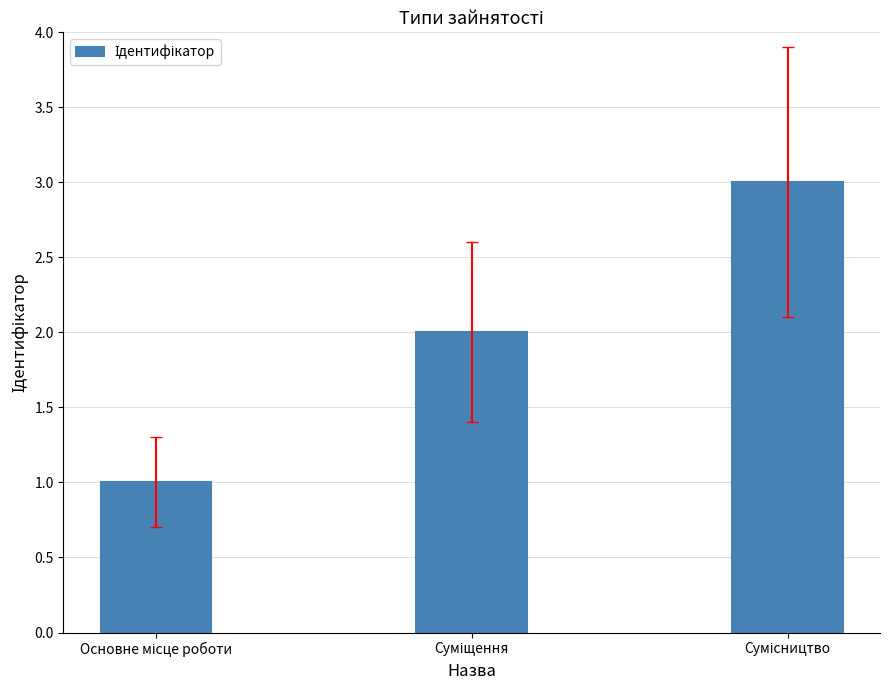

What is the maximum value shown in the chart?

3